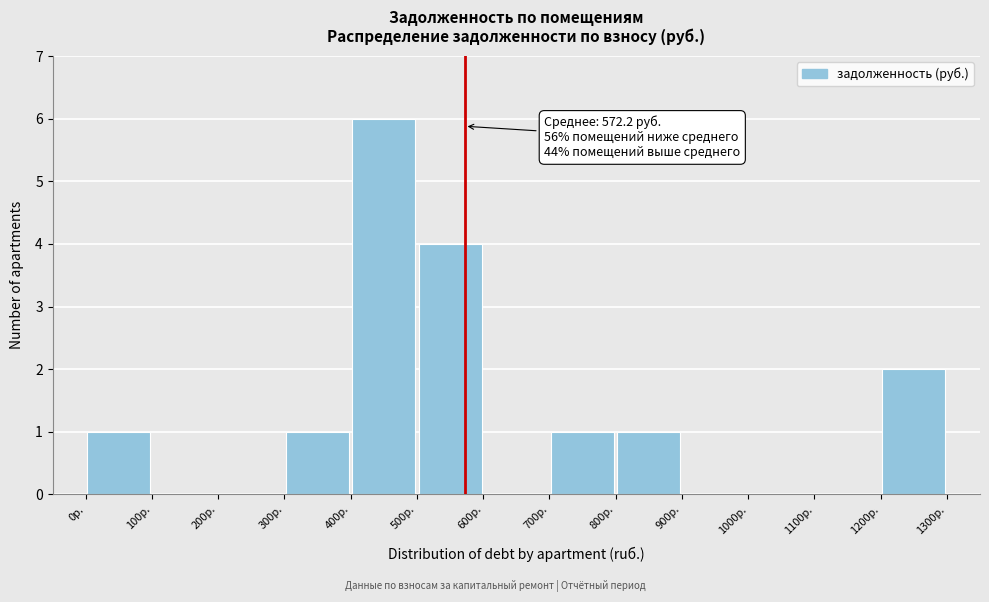

Which range on the x-axis has the tallest bar?

400 to 500